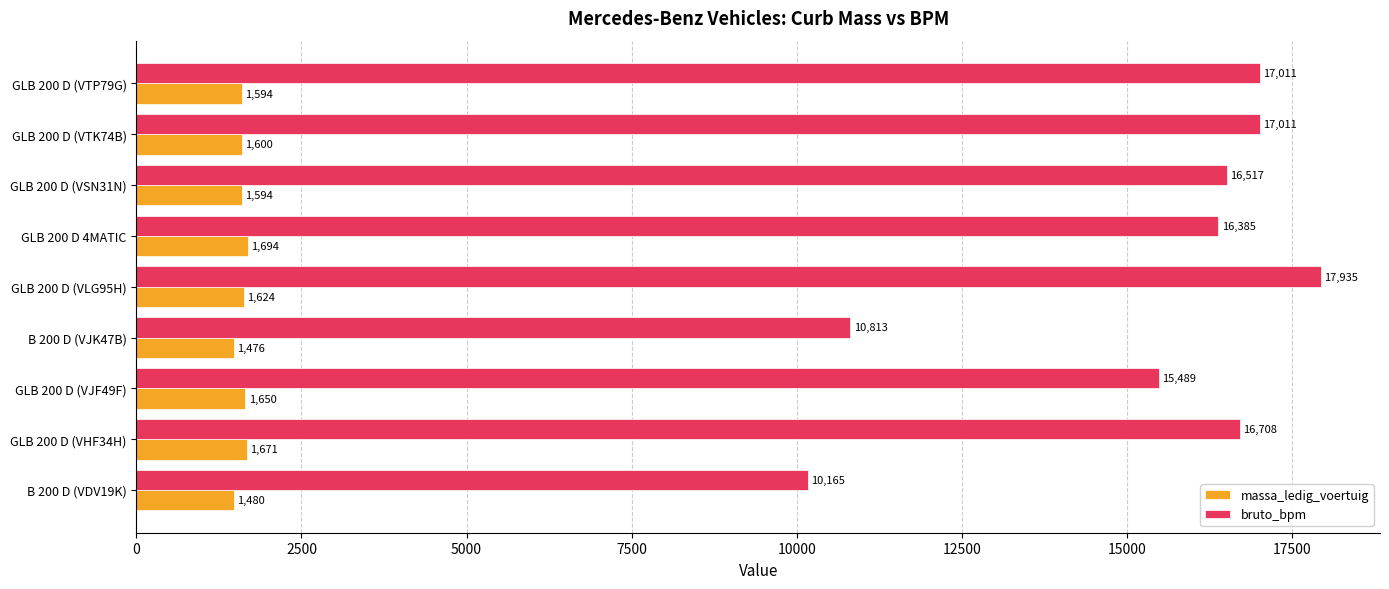

Which series has the widest spread of values?

bruto_bpm